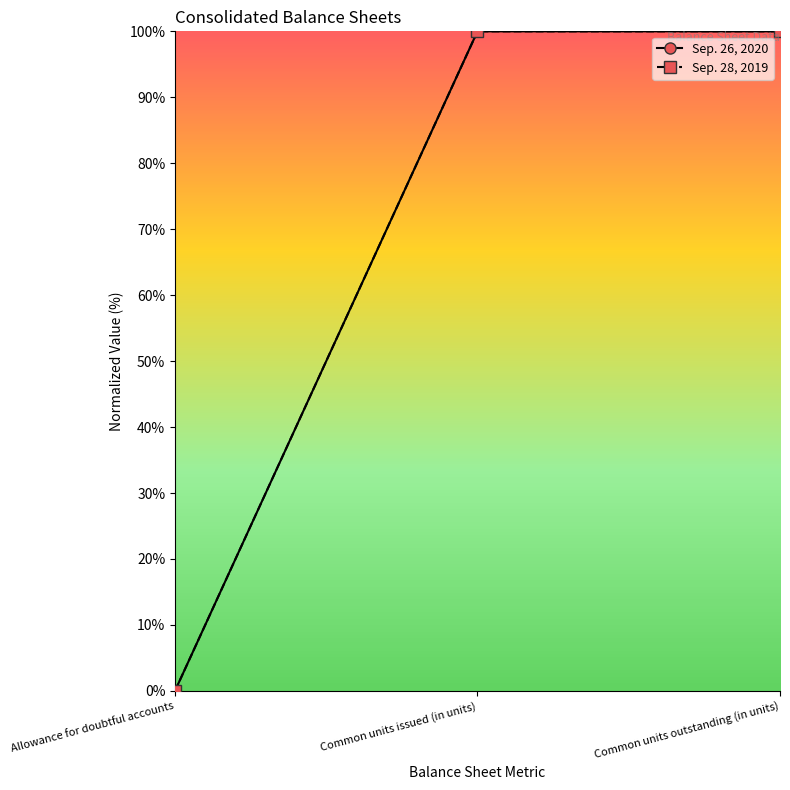

List the series in order of their overall mean, lowest first.

Sep. 26, 2020, Sep. 28, 2019